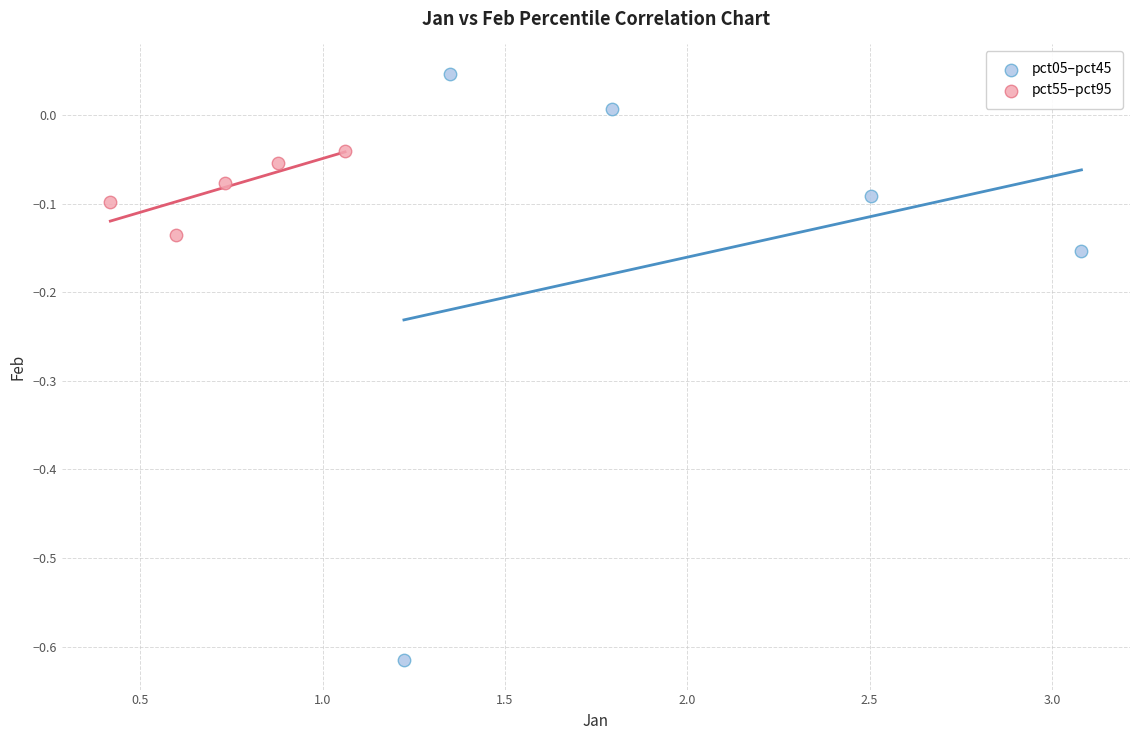

Which series reaches the maximum Y coordinate?

pct05–pct45